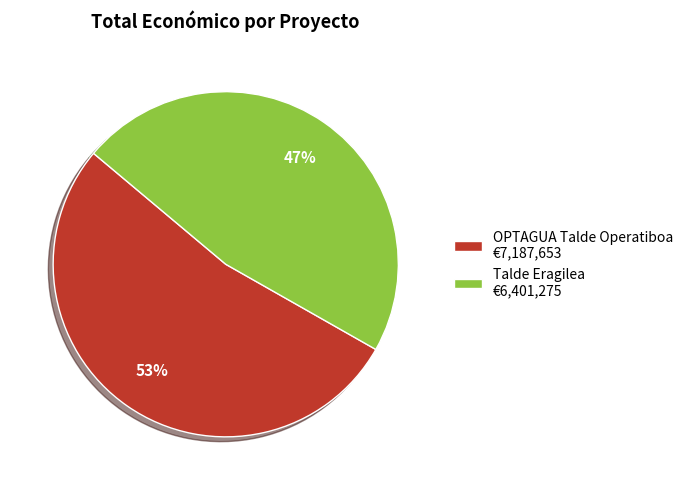

To the nearest percent, what is the average slice percentage?

50%